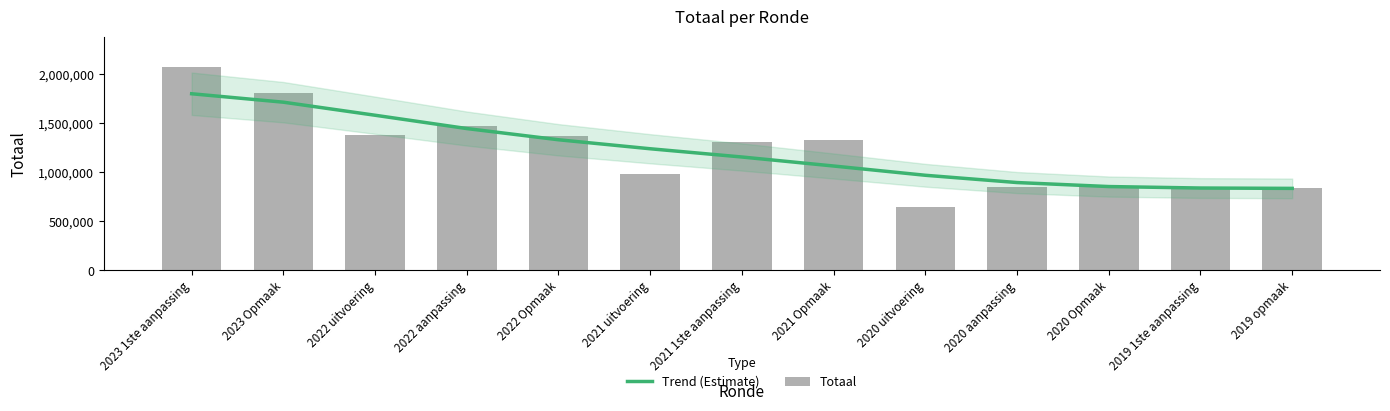

What is the difference between the Trend (Estimate) values at 2021 1ste aanpassing and 2022 uitvoering?

425117